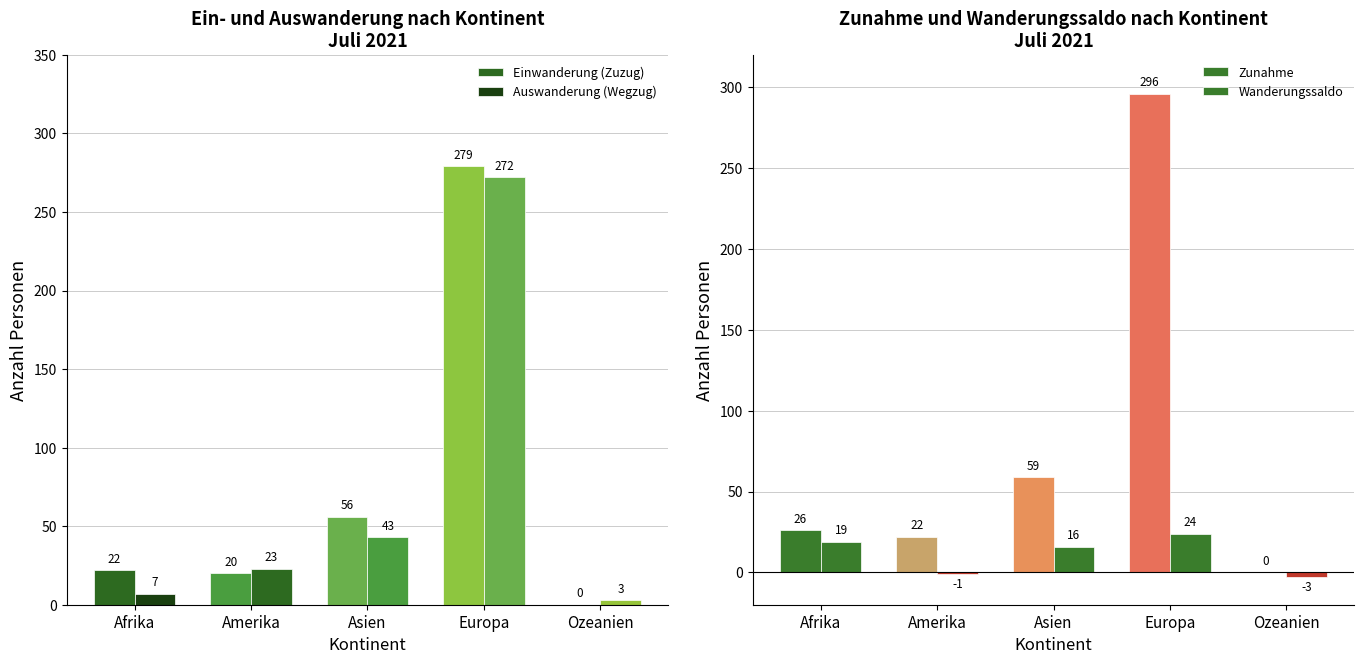

Reading left to right, transcribe all the data shown in this chart.

Einwanderung (Zuzug): 22	20	56	279	0
Auswanderung (Wegzug): 7	23	43	272	3
Zunahme: 26	22	59	296	0
Wanderungssaldo: 19	-1	16	24	-3